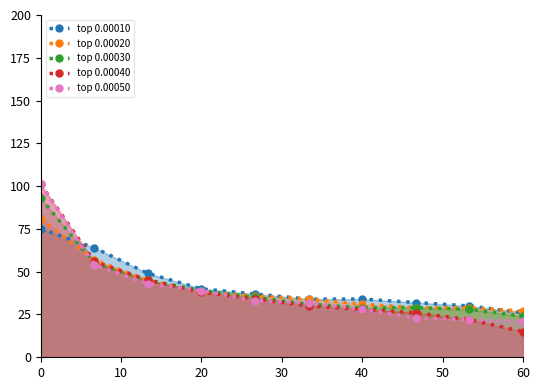

What is the maximum value shown in the chart?

101